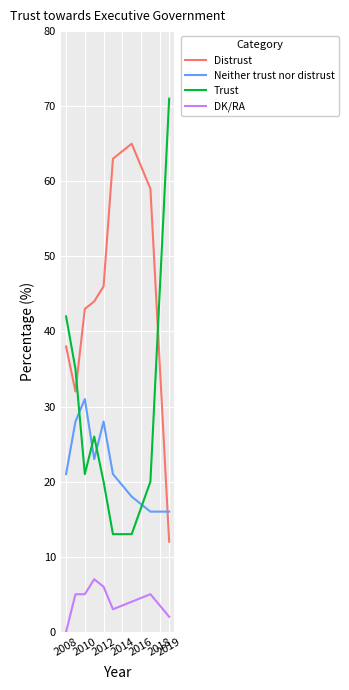

Rank the series by their average value, from highest to lowest.

Distrust, Trust, Neither trust nor distrust, DK/RA